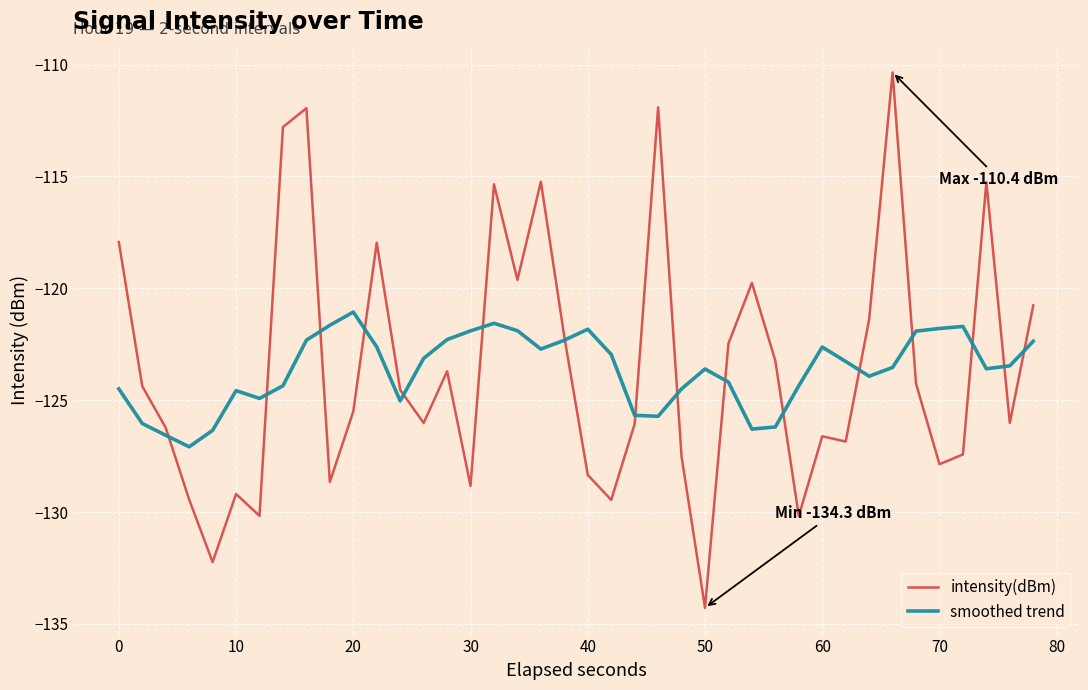

Rank the series by their maximum value, from lowest to highest.

smoothed trend, intensity(dBm)